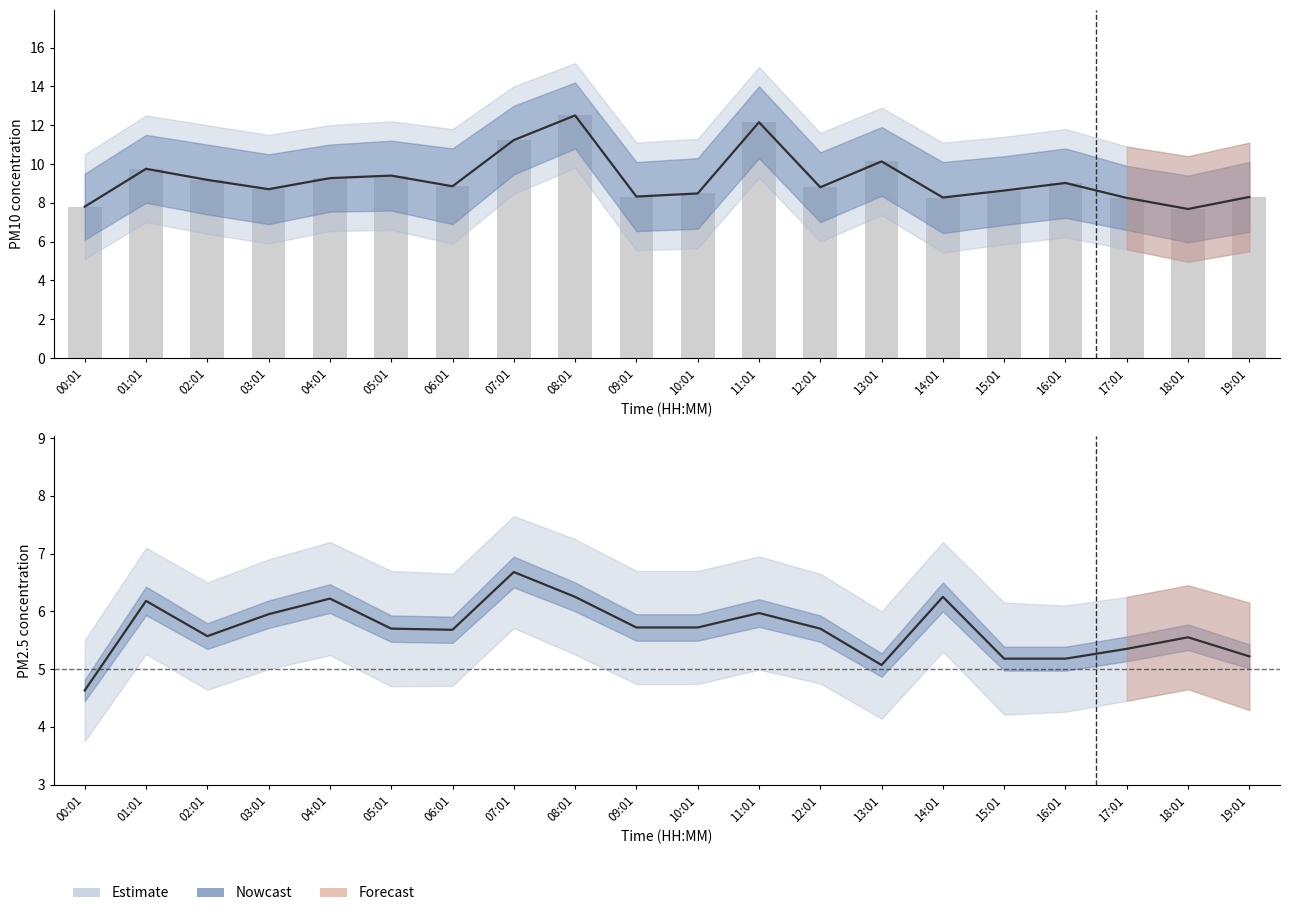

Is it true that P1 raw equals 12.2 at 11:01?

True